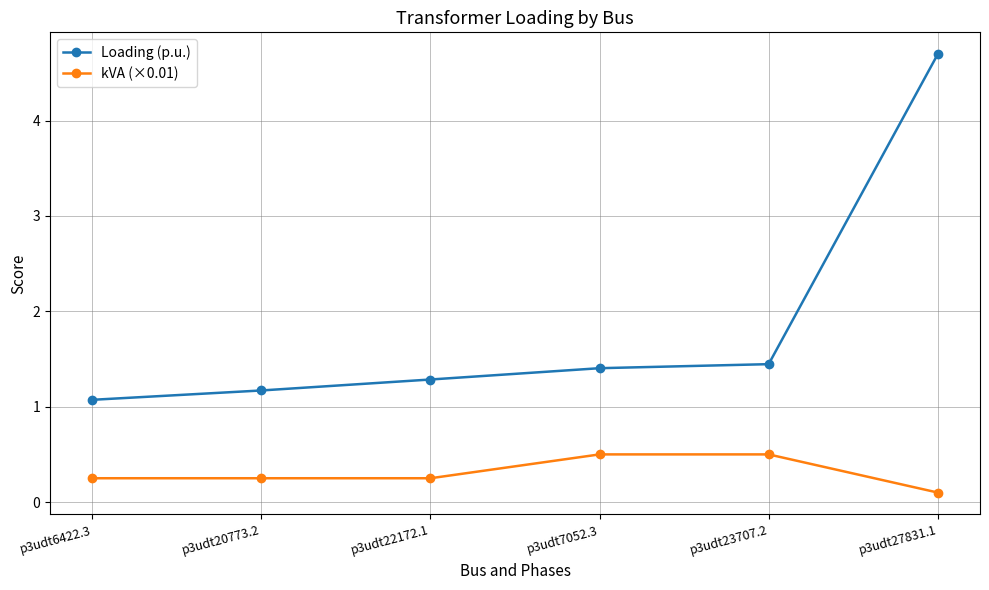

True or false: kVA (×0.01) and Loading (p.u.) intersect in this chart.

False